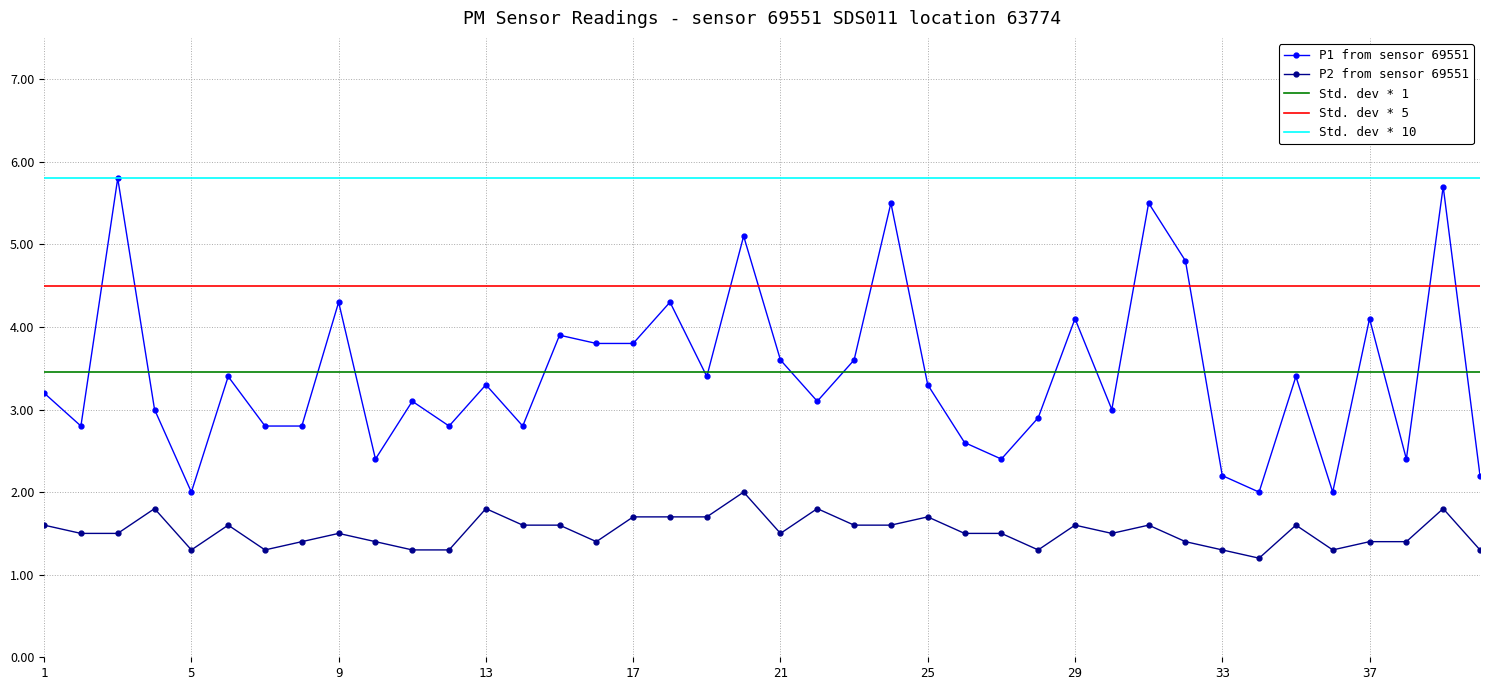

Which series has the largest range (max minus min)?

P1 from sensor 69551